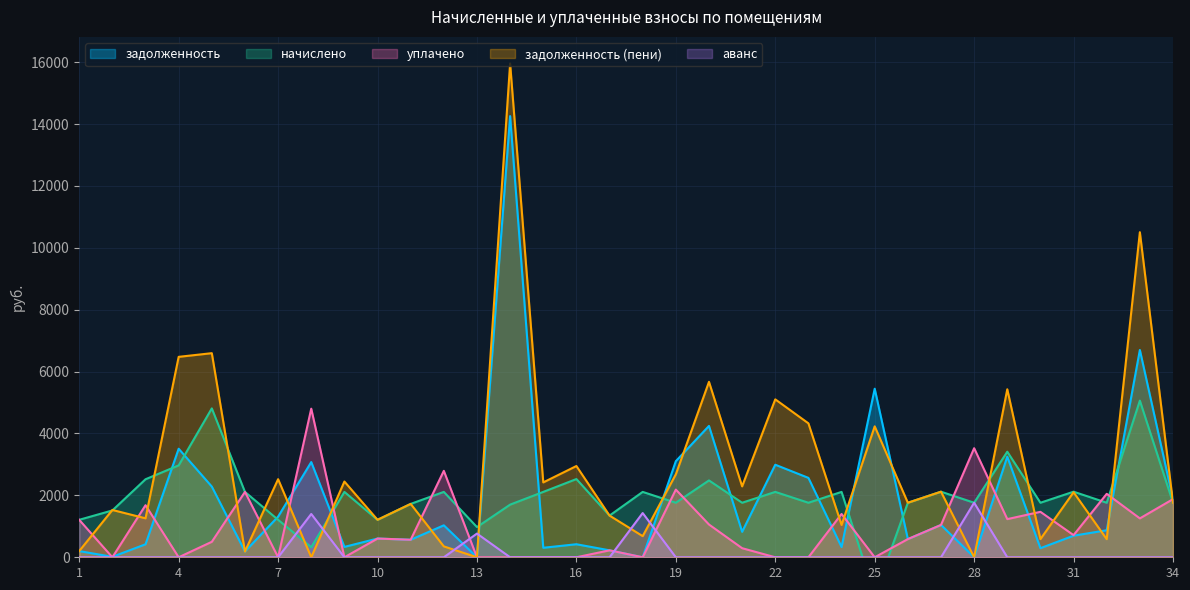

What are all the series names shown in the legend?

задолженность, начислено, уплачено, задолженность (пени), аванс